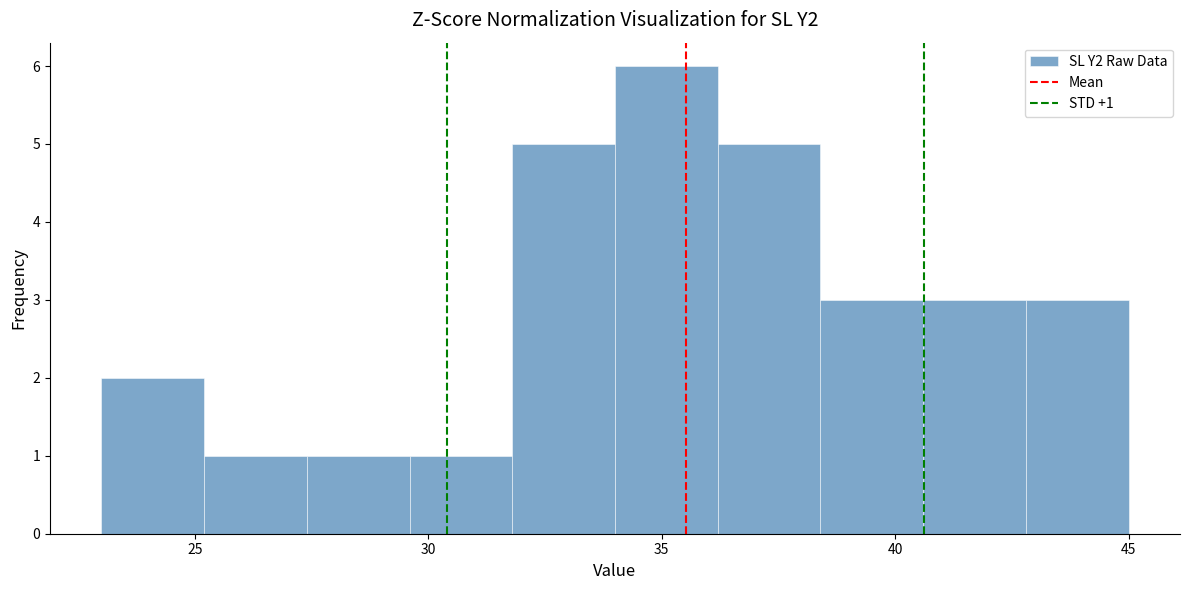

Over which range of the x-axis is the bar tallest?

34.0 to 36.2